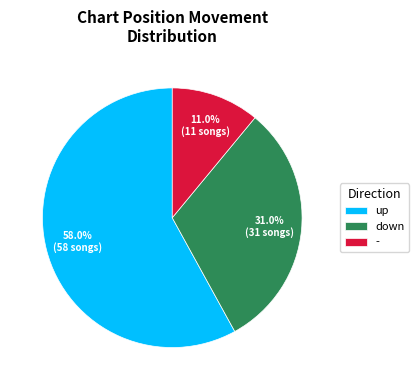

What percentage is the down slice, to the nearest percent?

31%